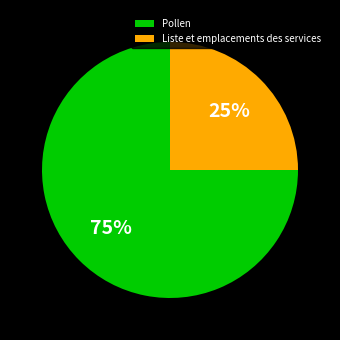

True or false: Pollen accounts for 75% of the total.

True